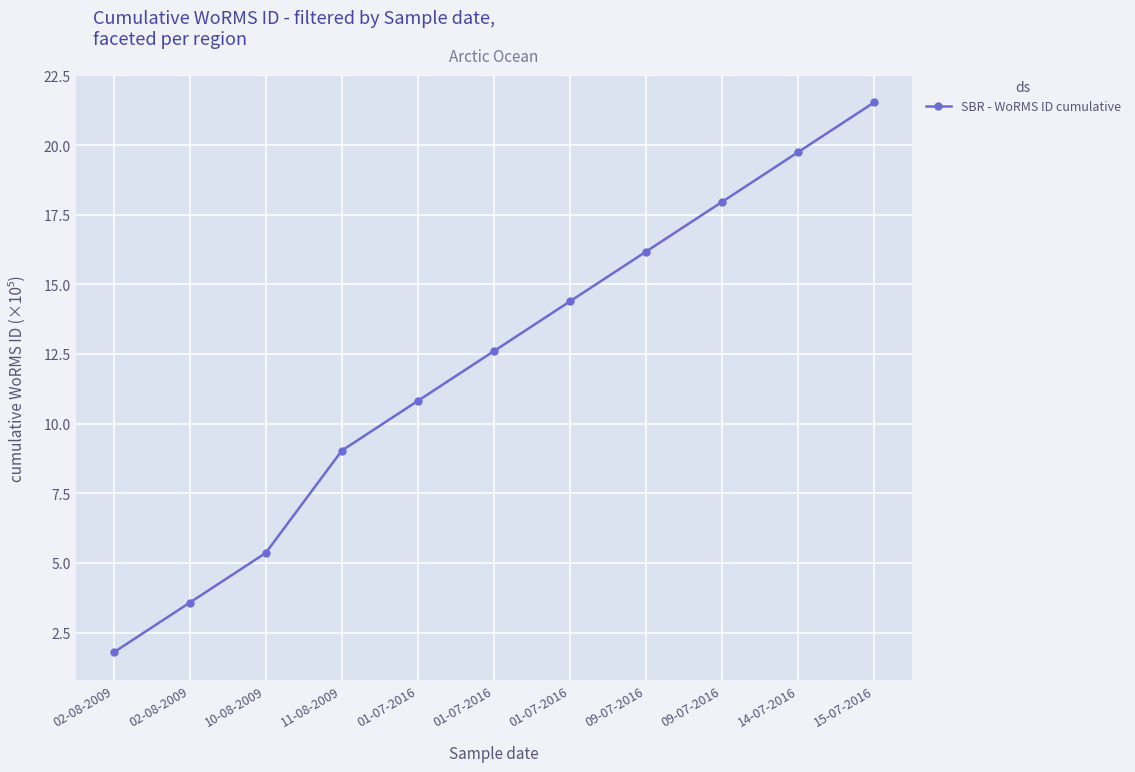

True or false: the data shows 17.9 at 01-07-2016.

False